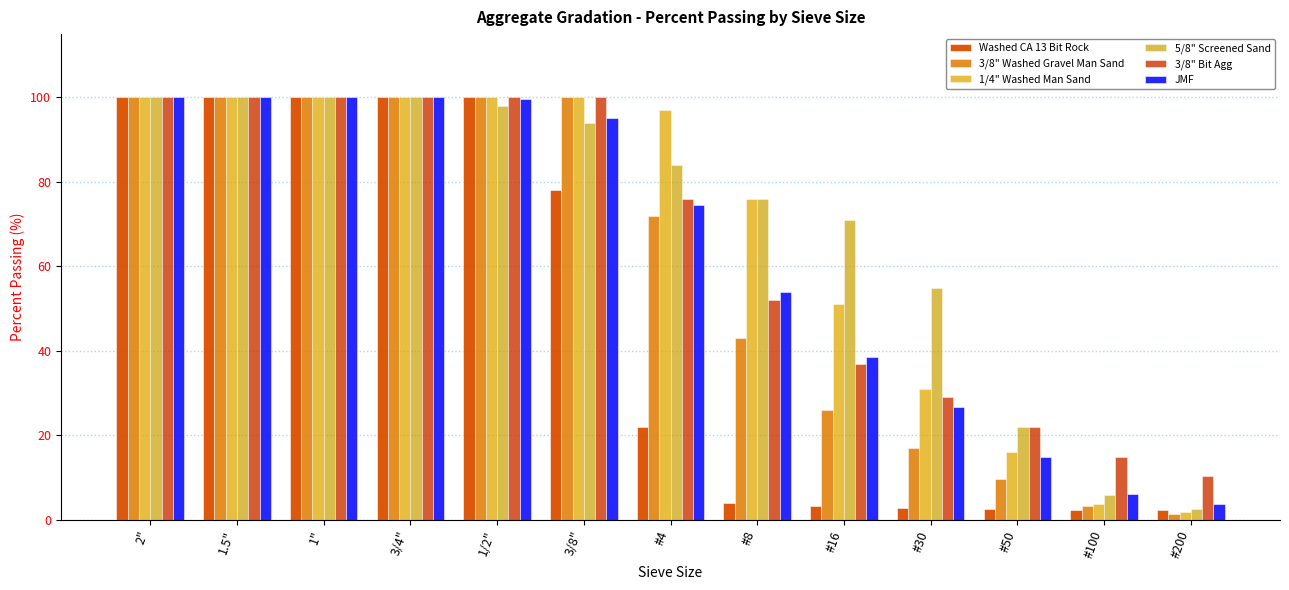

At which label does 3/8" Bit Agg first exceed 76?

2"